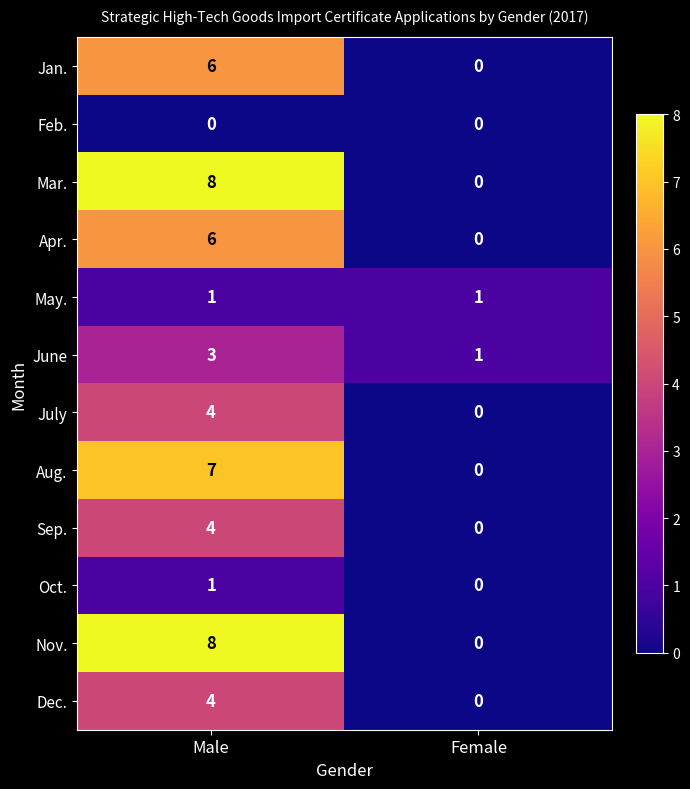

Reading left to right, extract all data points from this chart.

Jan.: Male=6	Female=0
Feb.: Male=0	Female=0
Mar.: Male=8	Female=0
Apr.: Male=6	Female=0
May.: Male=1	Female=1
June: Male=3	Female=1
July: Male=4	Female=0
Aug.: Male=7	Female=0
Sep.: Male=4	Female=0
Oct.: Male=1	Female=0
Nov.: Male=8	Female=0
Dec.: Male=4	Female=0